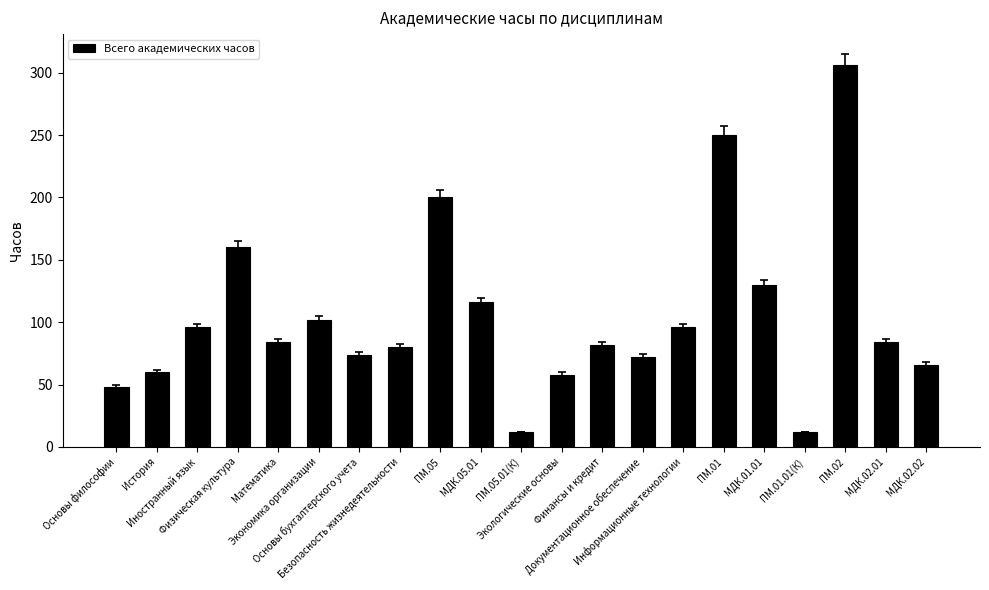

What is the difference between the maximum and minimum values?

294